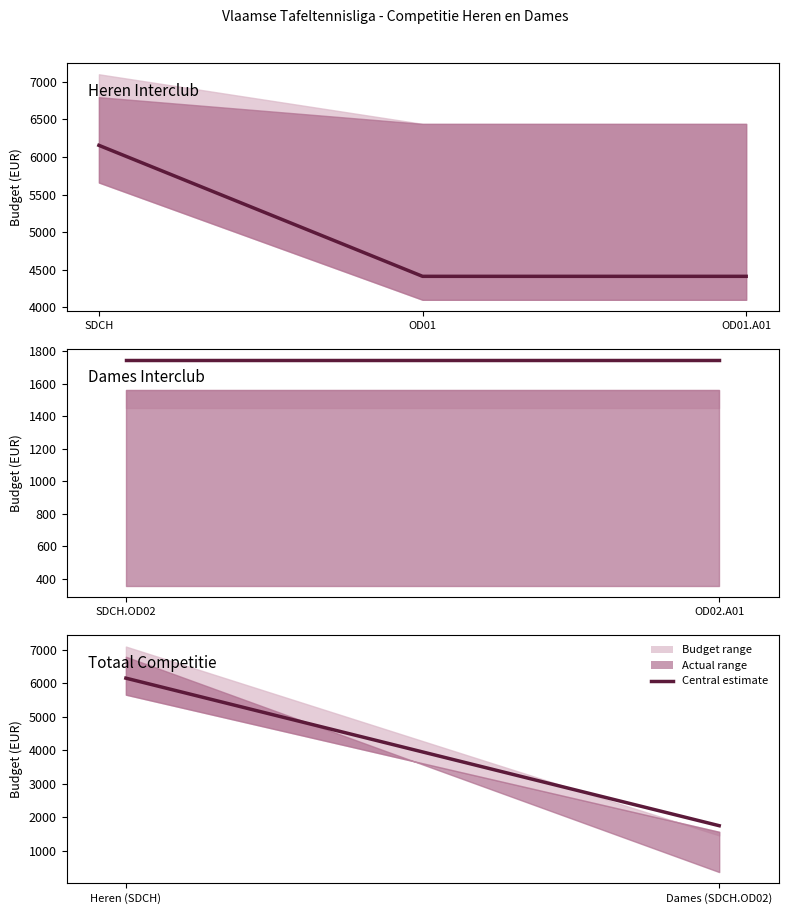

What is the average value?

3948.6